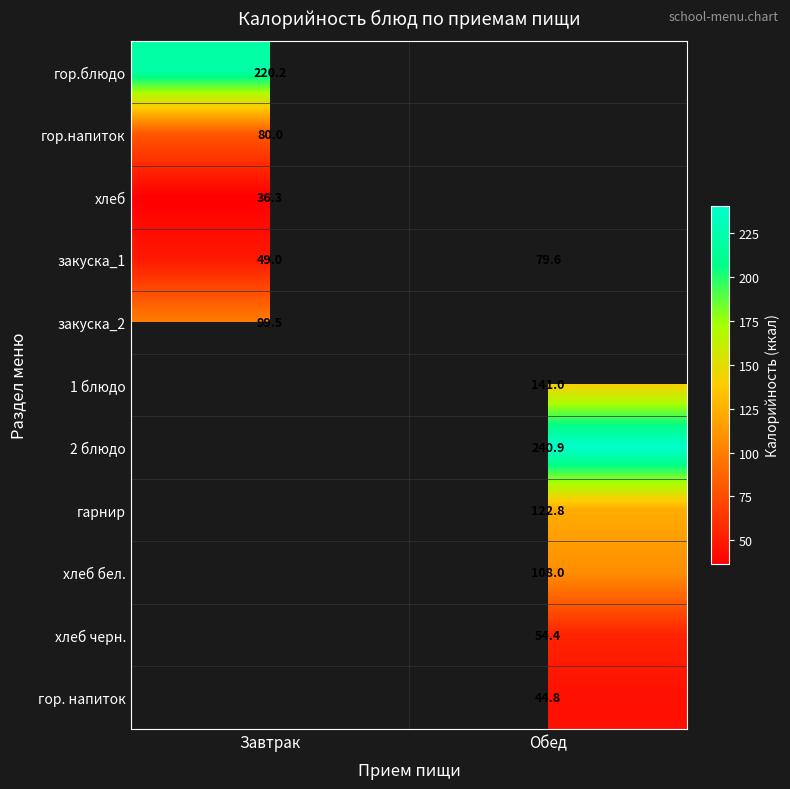

At which label does закуска_1 reach its peak?

Обед